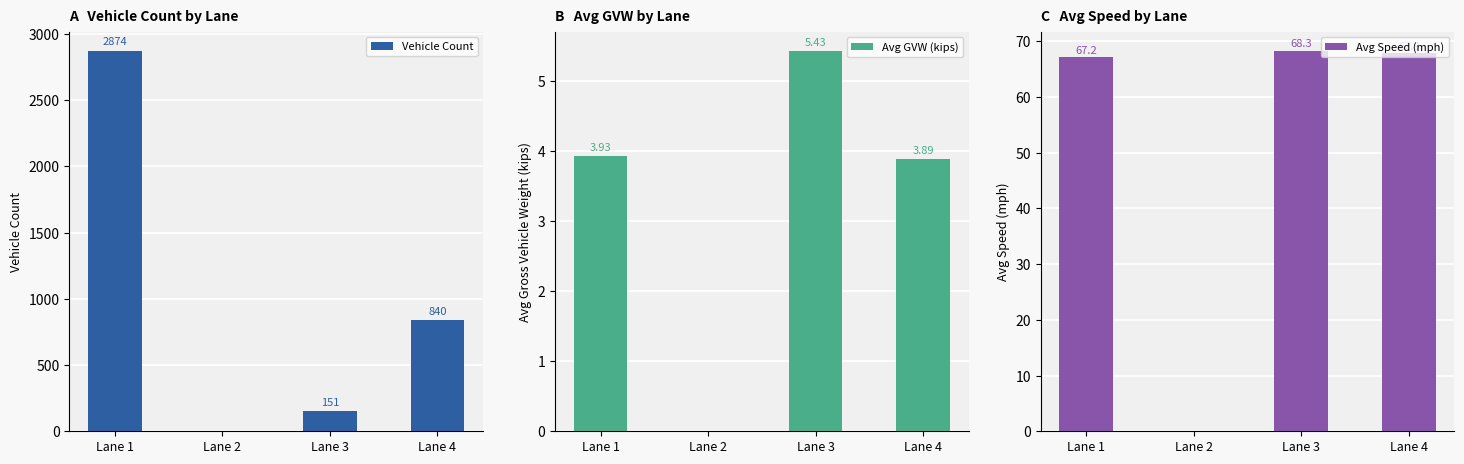

What is the maximum value shown in the chart?

2874.0